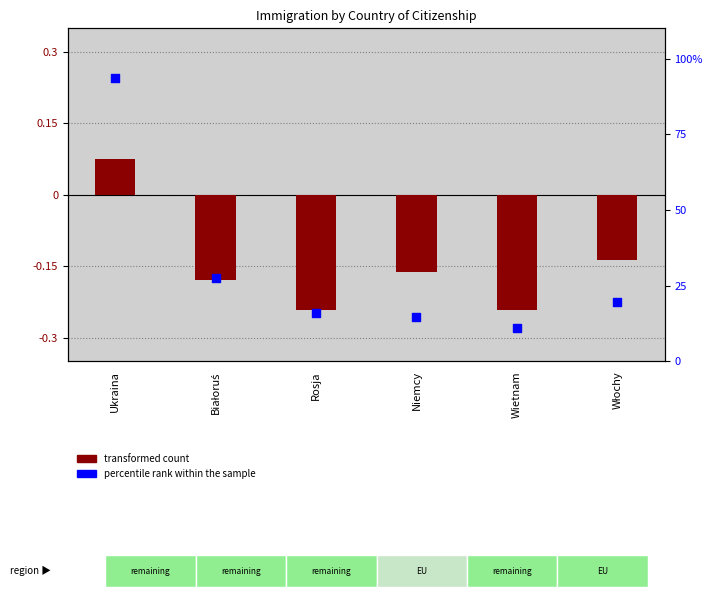

What is the total value across all series at Białoruś?

27.4